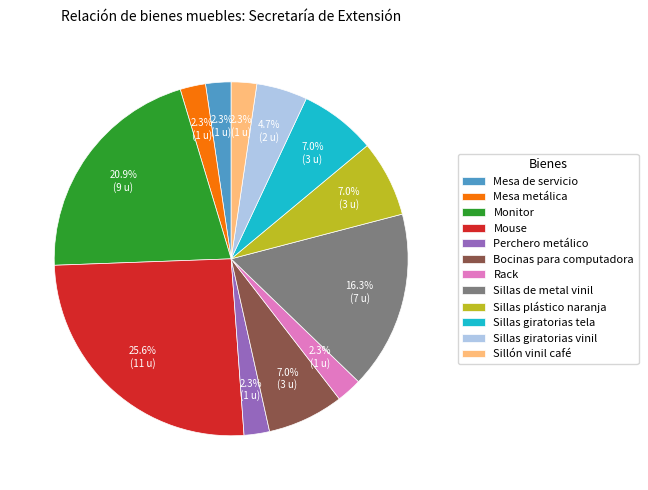

Combined, do Sillas plástico naranja and Mouse account for over 50%?

No